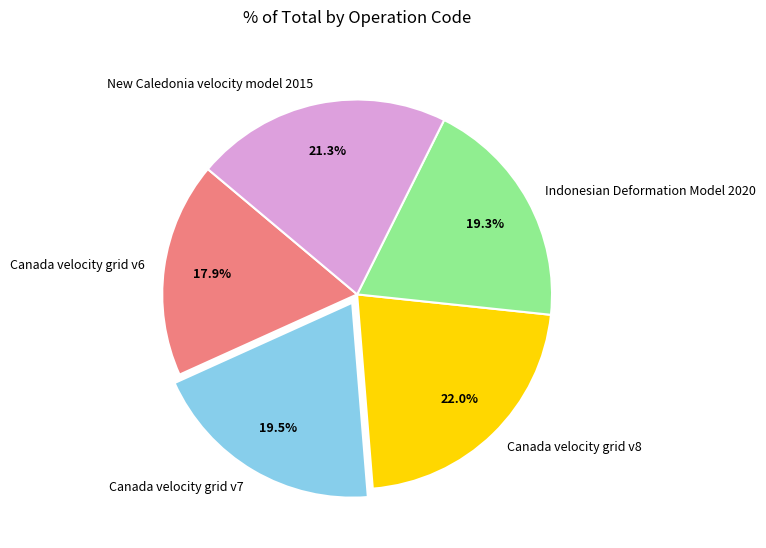

How many slices are in this pie chart?

5